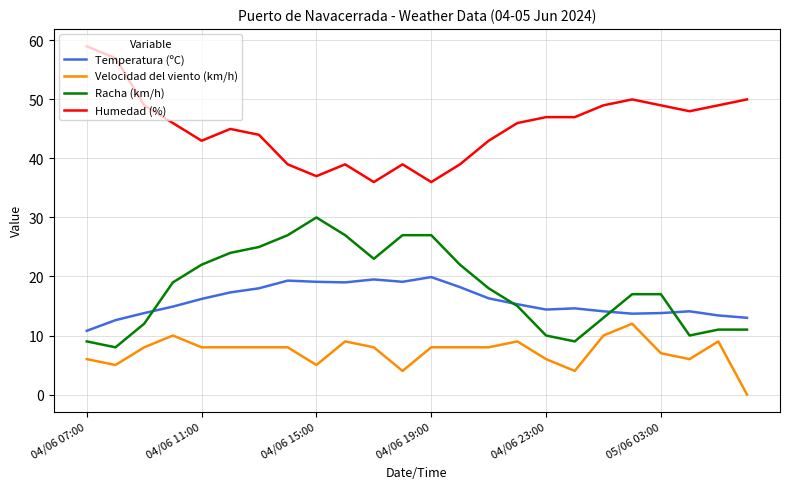

True or false: Temperatura (ºC) and Humedad (%) intersect in this chart.

False